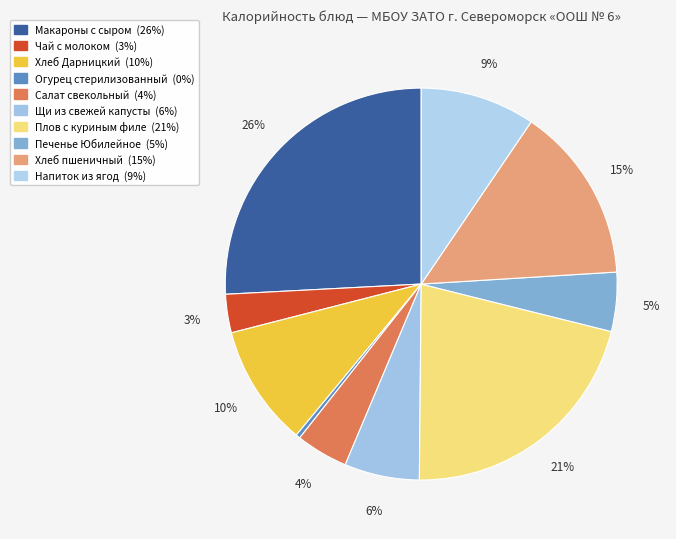

How many segments does this pie chart have?

10